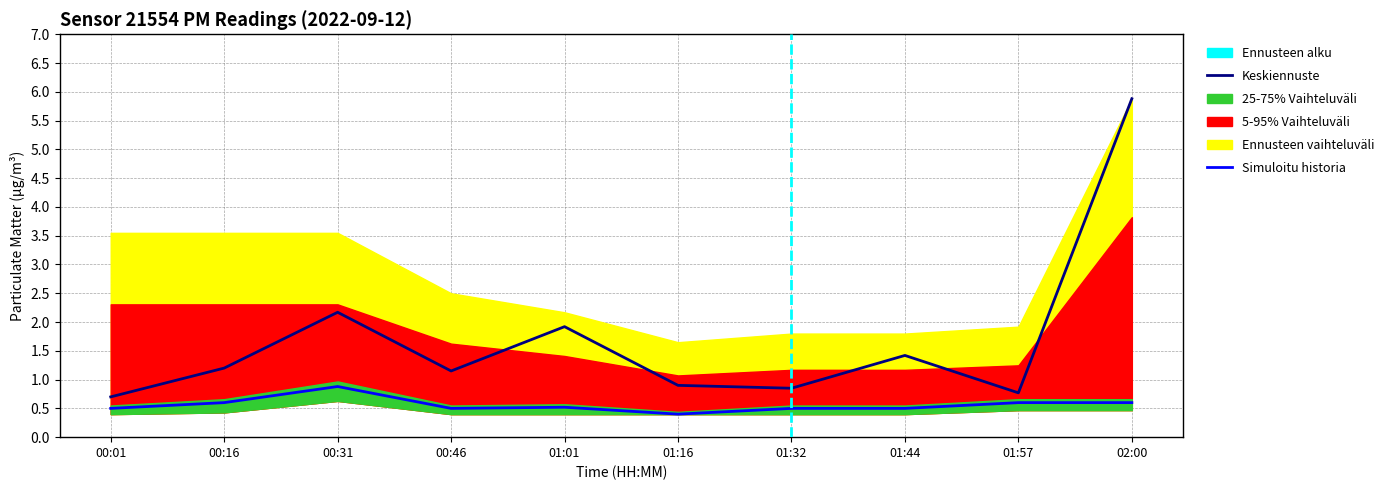

Where is P2 nearest to the value 0?

01:16